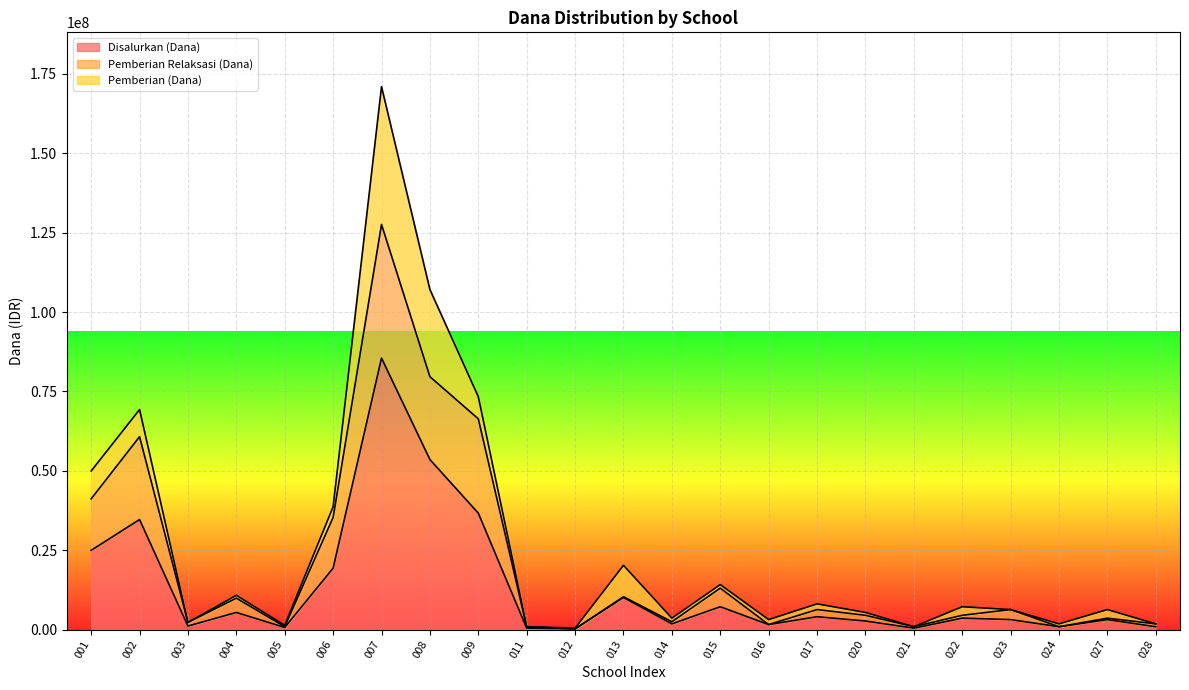

What is the sum of all Pemberian Relaksasi (Dana) values?

481275000